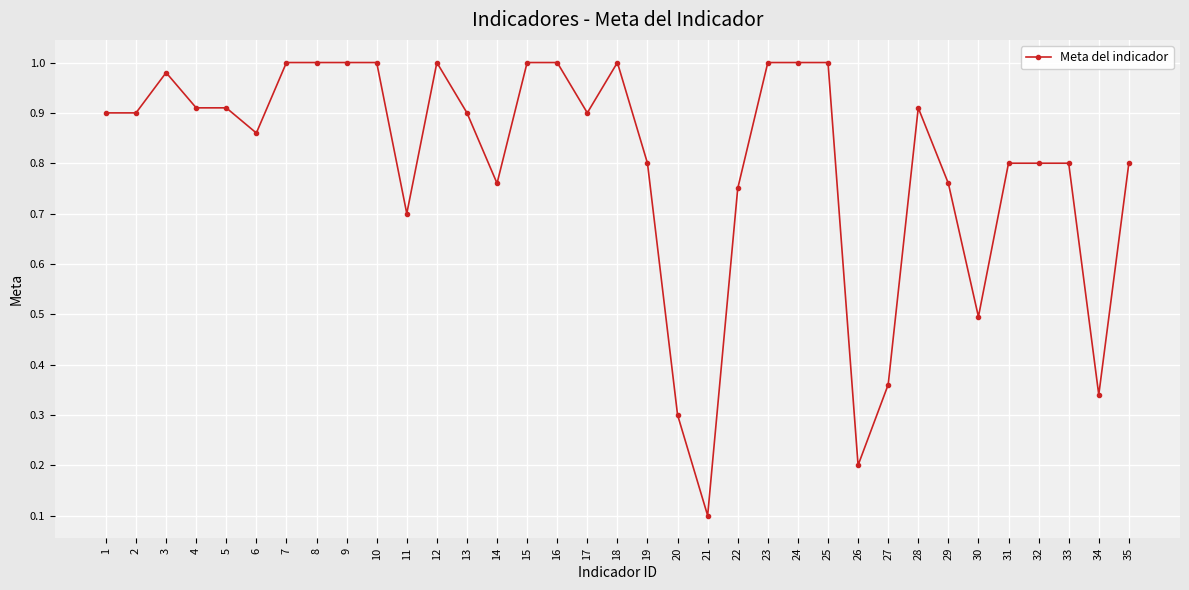

The chart shows a value of 0.5 at 11. True or false?

False